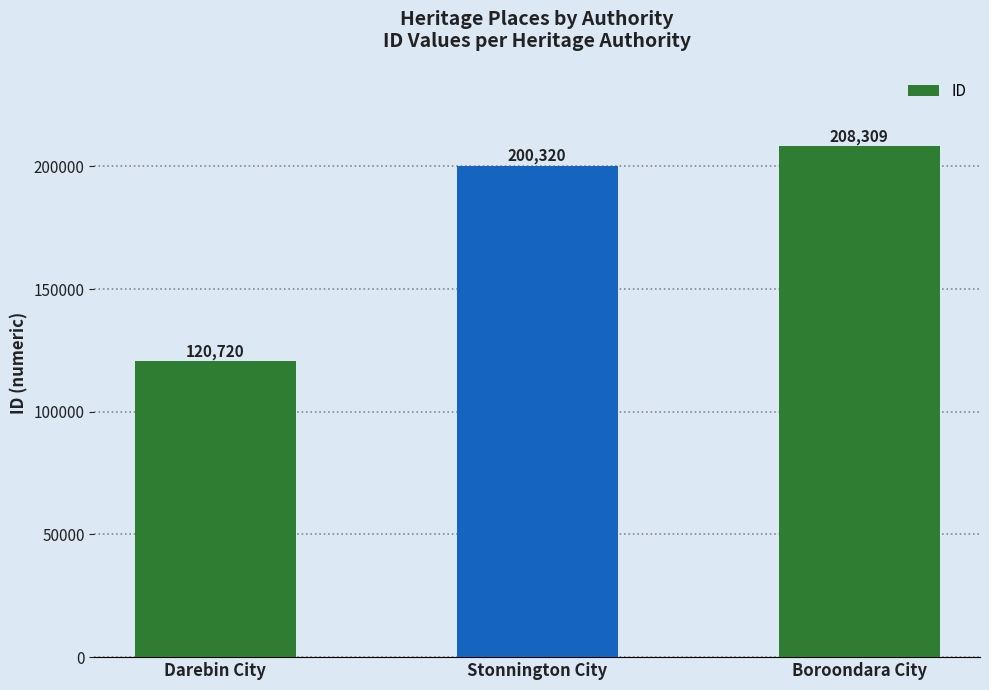

What is the maximum value shown in the chart?

208309